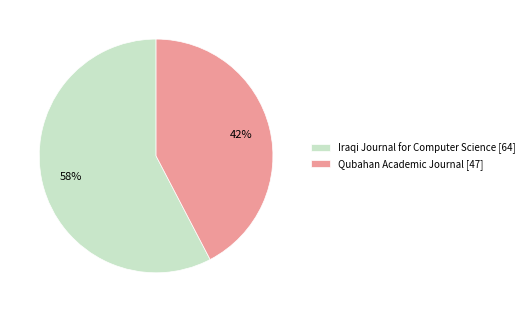

Which has a higher value, Iraqi Journal for Computer Science or Qubahan Academic Journal?

Iraqi Journal for Computer Science